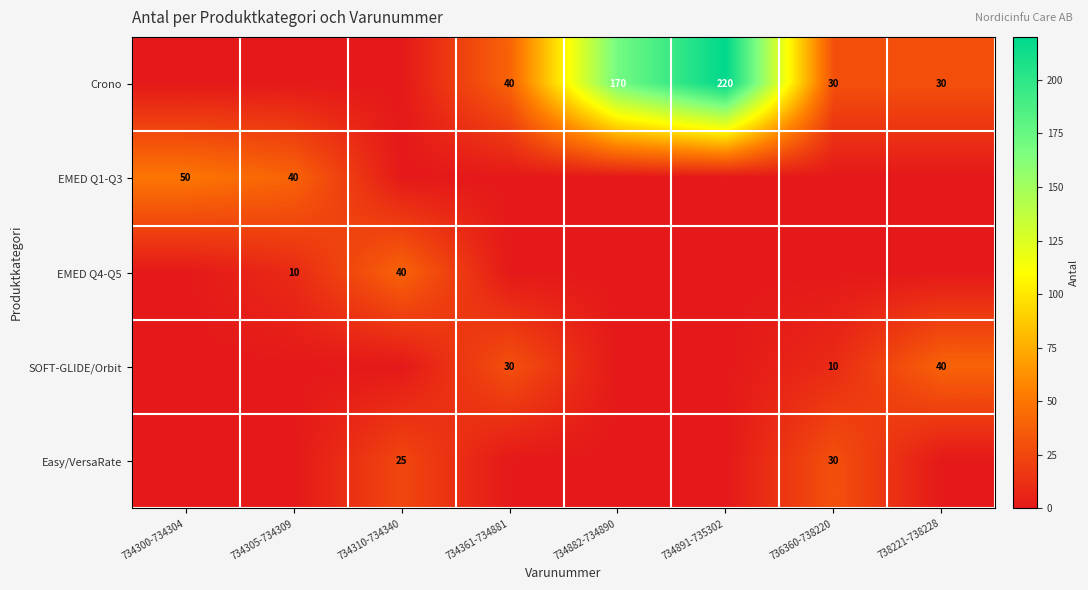

Which label corresponds to the smallest value in the chart?

734300-734304